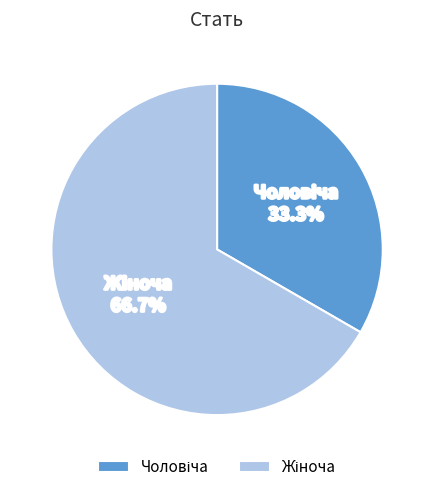

Does any single category account for the majority?

Yes